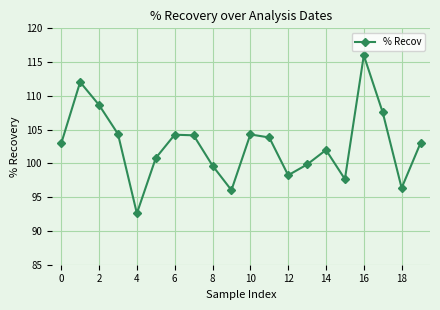

What is the value of the 6th point from the left?

100.8